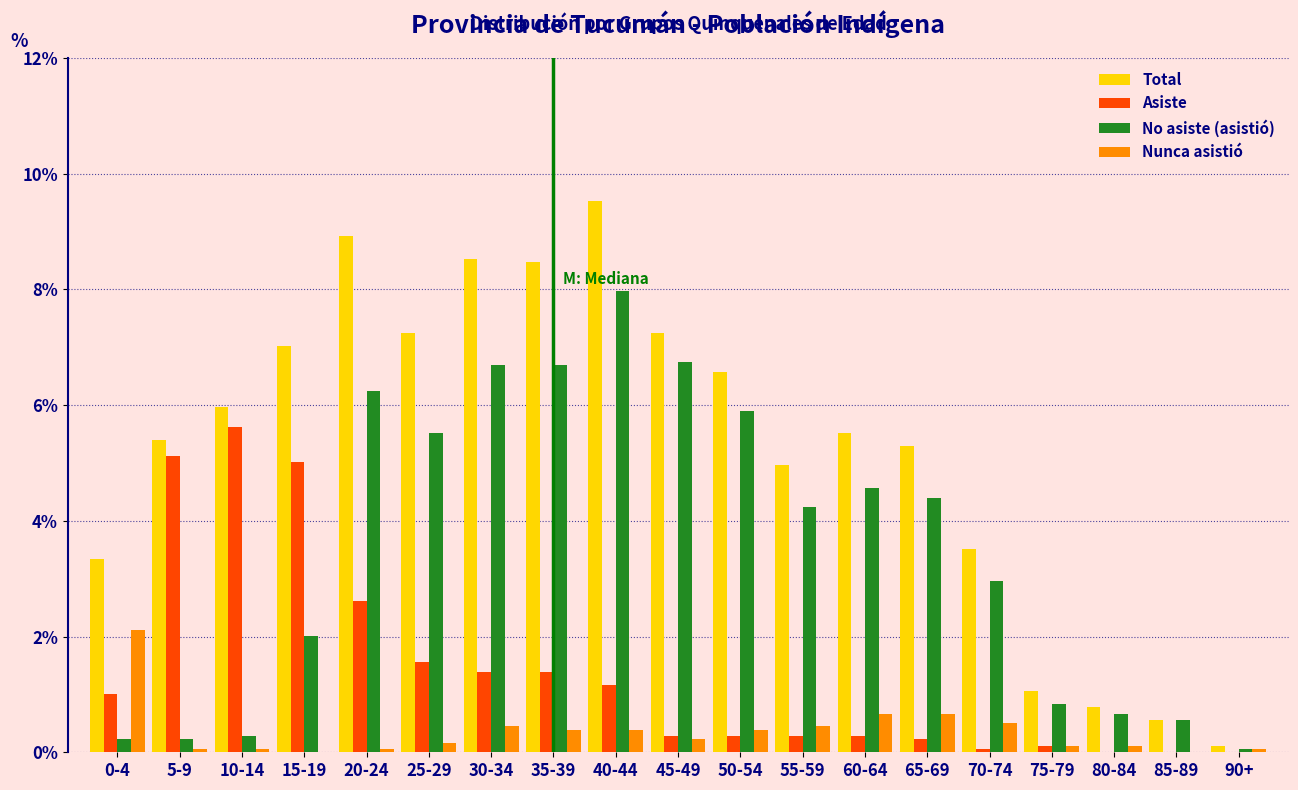

The value of Asiste at 15-19 is 5.0. True or false?

True